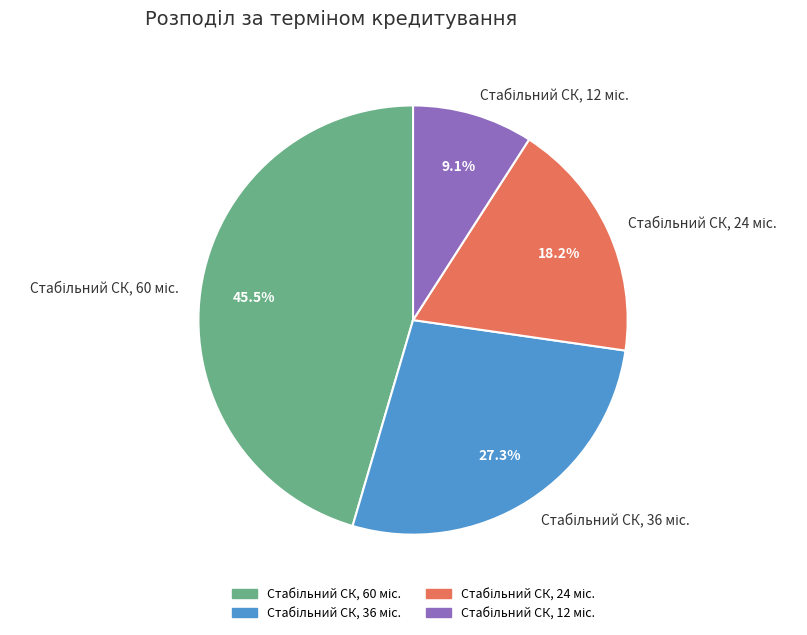

Is there any slice that represents more than half of the pie?

No